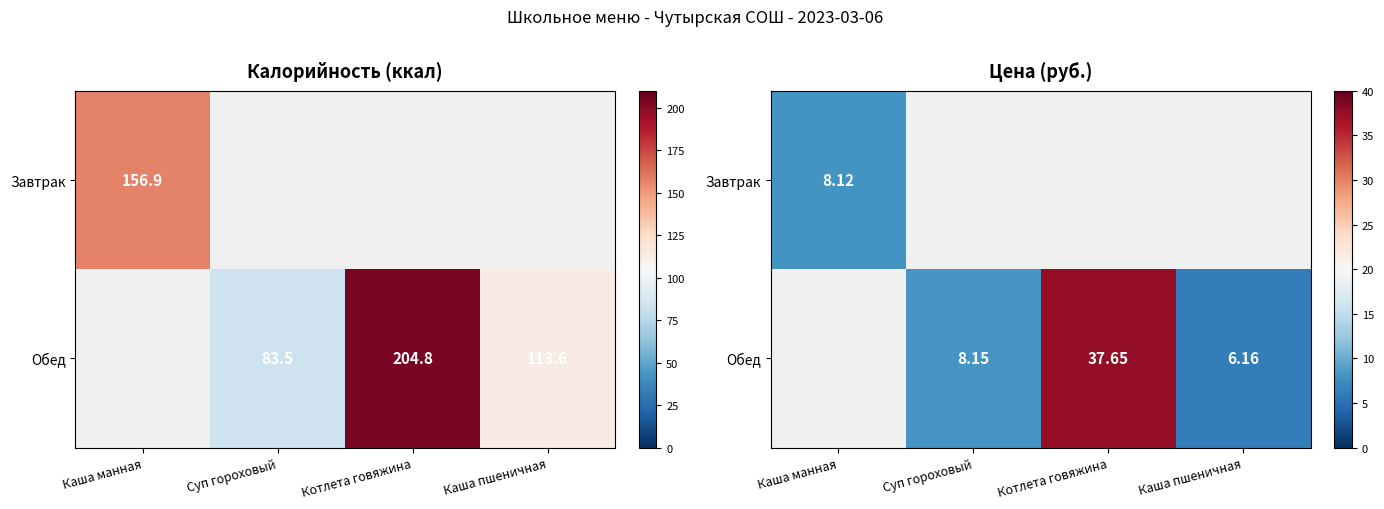

Rank the series by their average value, from highest to lowest.

Обед, Завтрак